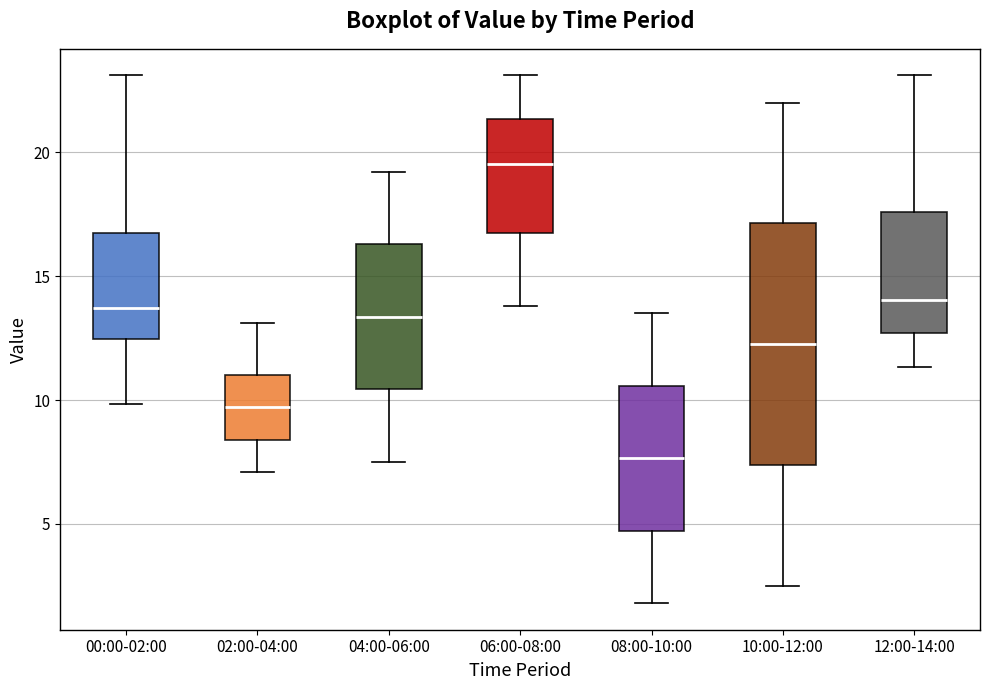

Which box's median line is the lowest?

08:00-10:00